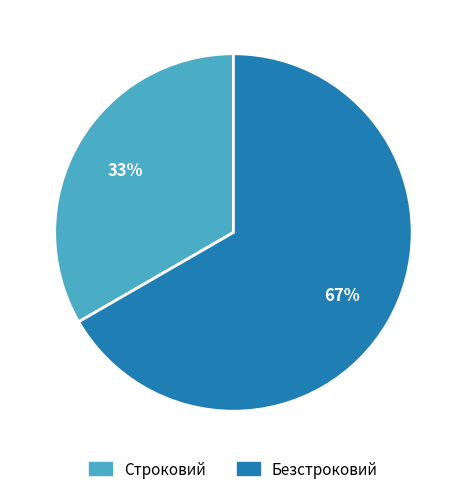

Rank the categories by value from highest to lowest.

Безстроковий, Строковий